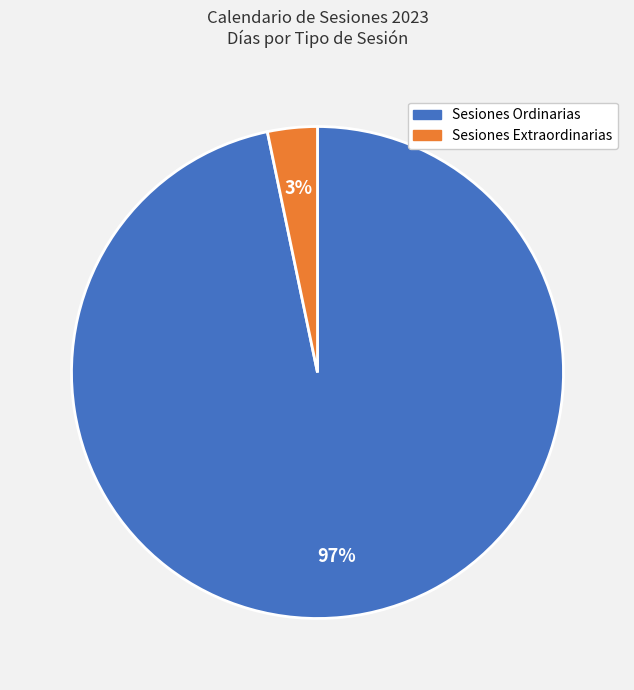

Is there a majority slice in this chart?

Yes